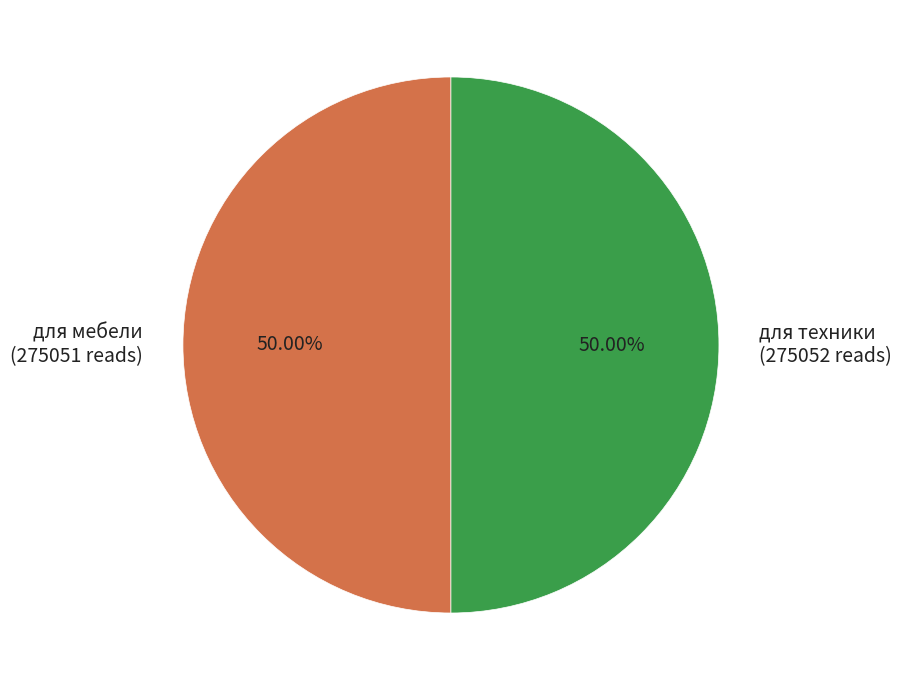

The для мебели slice represents 50% of the pie. True or false?

True